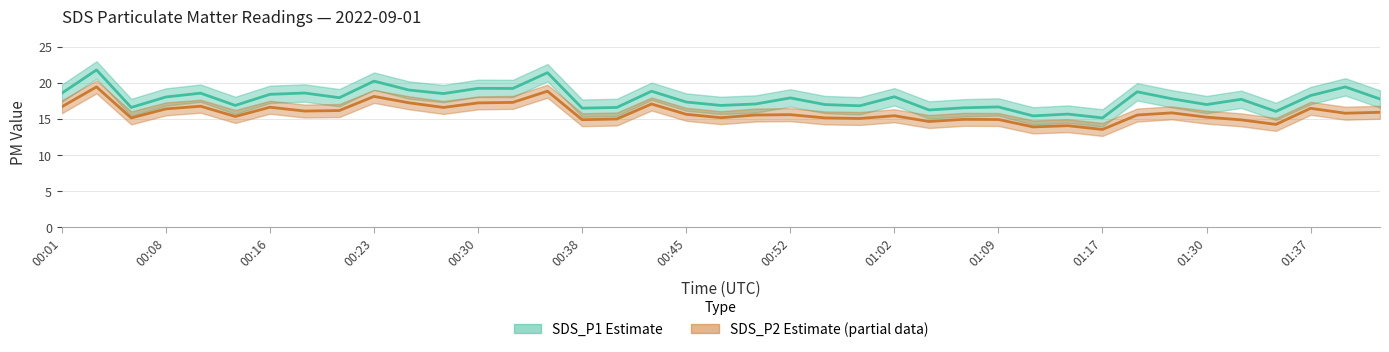

Reading right to left, extract all data points from this chart.

SDS_P1 (Estimate): 17.8	19.4	18.2	16.1	17.7	17.0	17.8	18.8	15.2	15.7	15.4	16.7	16.6	16.2	18.1	16.8	17.0	17.9	17.1	16.9	17.4	18.9	16.6	16.5	21.4	19.2	19.2	18.5	19.0	20.2	17.9	18.6	18.4	16.9	18.6	18.1	16.6	21.8	18.6
SDS_P2 (Estimate based on partial data): 15.9	15.8	16.5	14.2	14.9	15.2	15.8	15.6	13.6	14.1	13.9	14.9	14.9	14.7	15.4	15.1	15.2	15.6	15.6	15.2	15.7	17.1	15.0	14.9	18.9	17.3	17.2	16.6	17.2	18.1	16.2	16.1	16.6	15.3	16.8	16.4	15.2	19.4	16.7